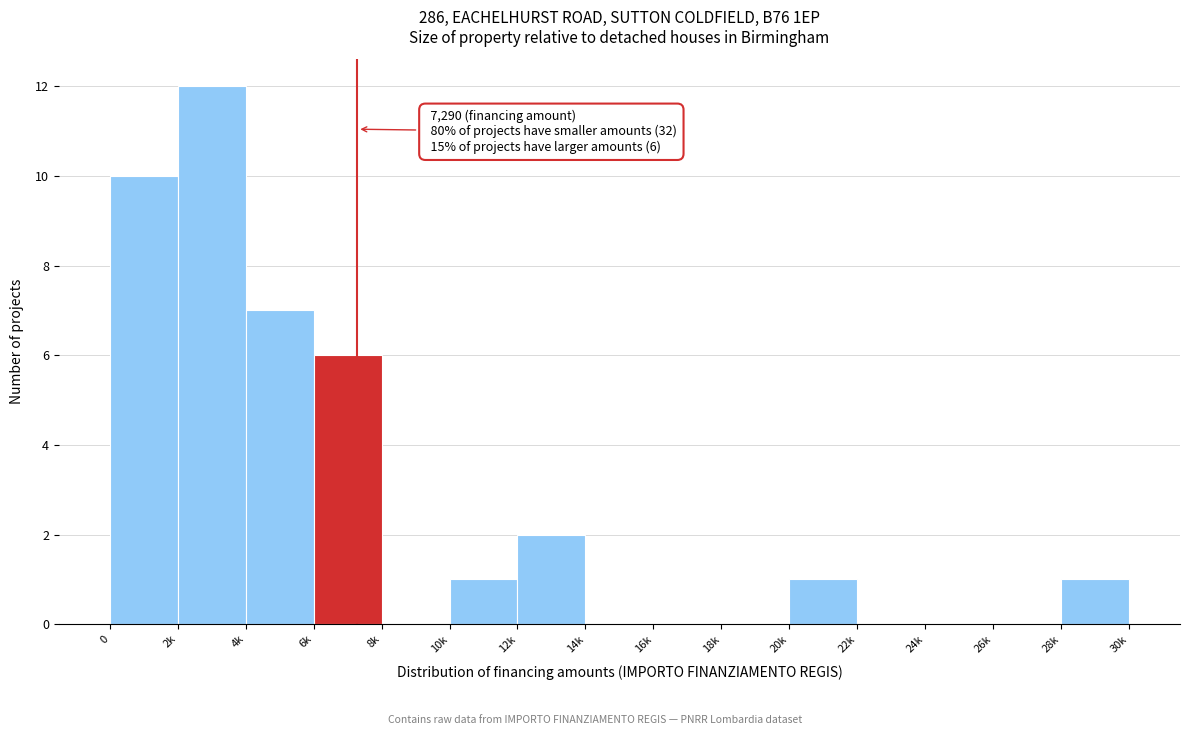

Reading left to right, list all the values displayed in this chart.

0=10	2k=12	4k=7	6k=6	8k=0	10k=1	12k=2	14k=0	16k=0	18k=0	20k=1	22k=0	24k=0	26k=0	28k=1